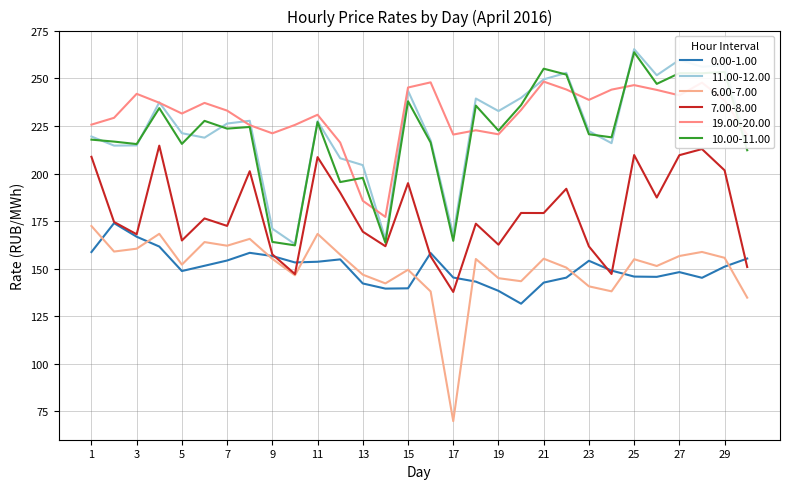

Is this an area chart (filled region under the line)?

No